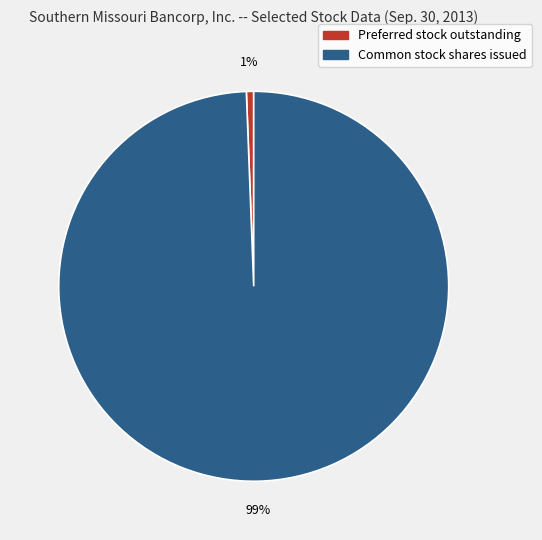

What percentage is the Common stock shares issued slice, to the nearest percent?

99%